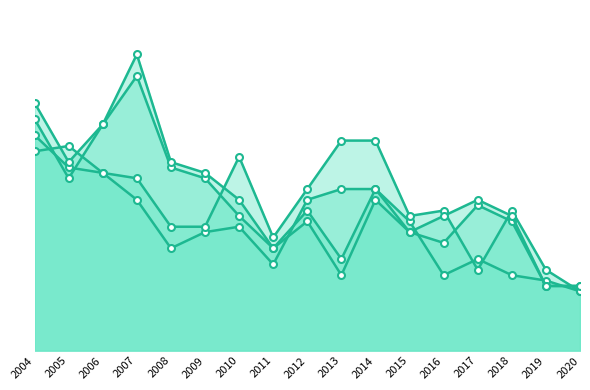

At which category is the sum across all series the highest?

2004